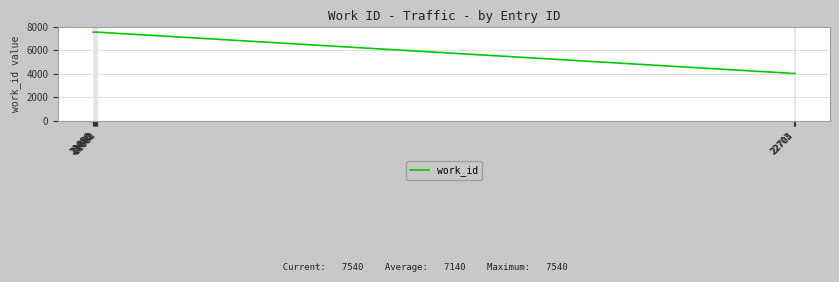

What is the sum of the values at 22703 and 21662?

11564